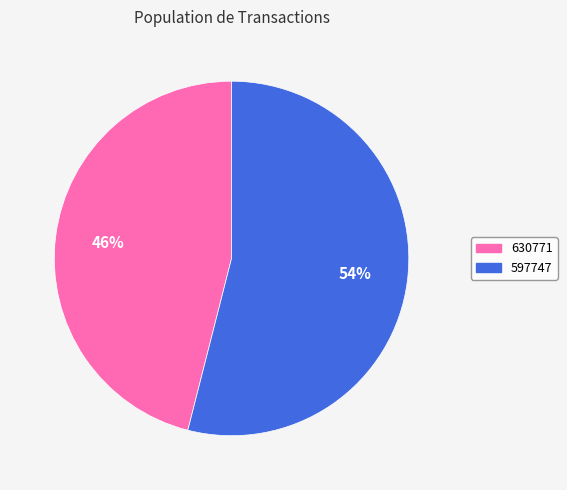

Do 630771 and 597747 together represent more than half of the pie?

Yes